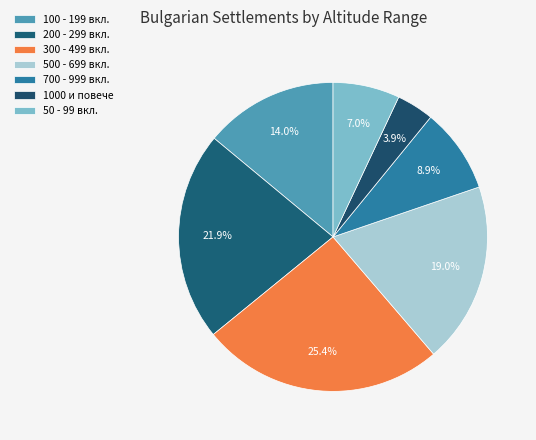

Count the number of slices in the pie.

7